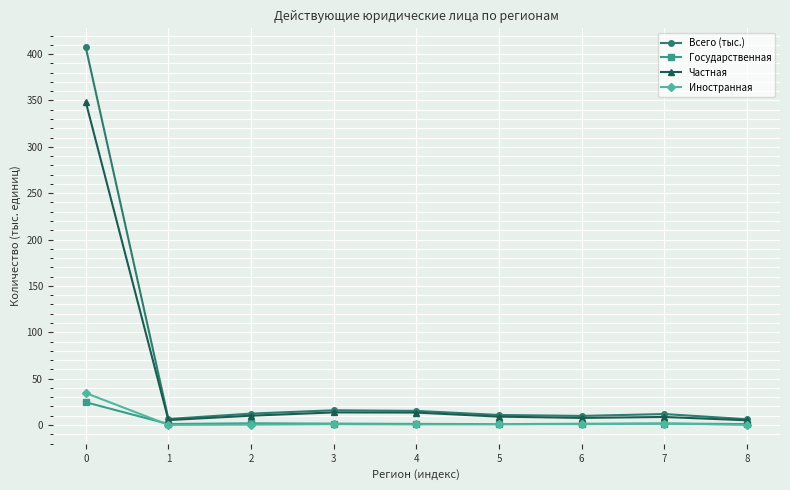

How many lines are shown in the chart?

4